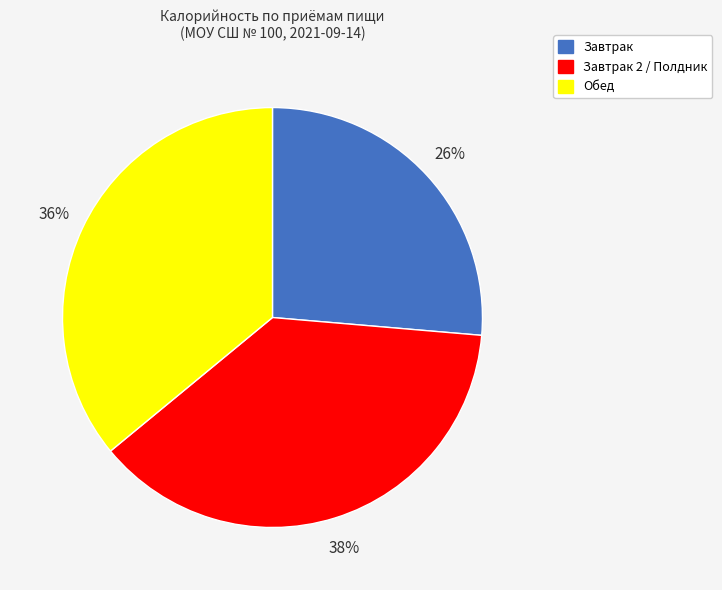

Is the sum of Обед and Завтрак 2 / Полдник greater than half?

Yes